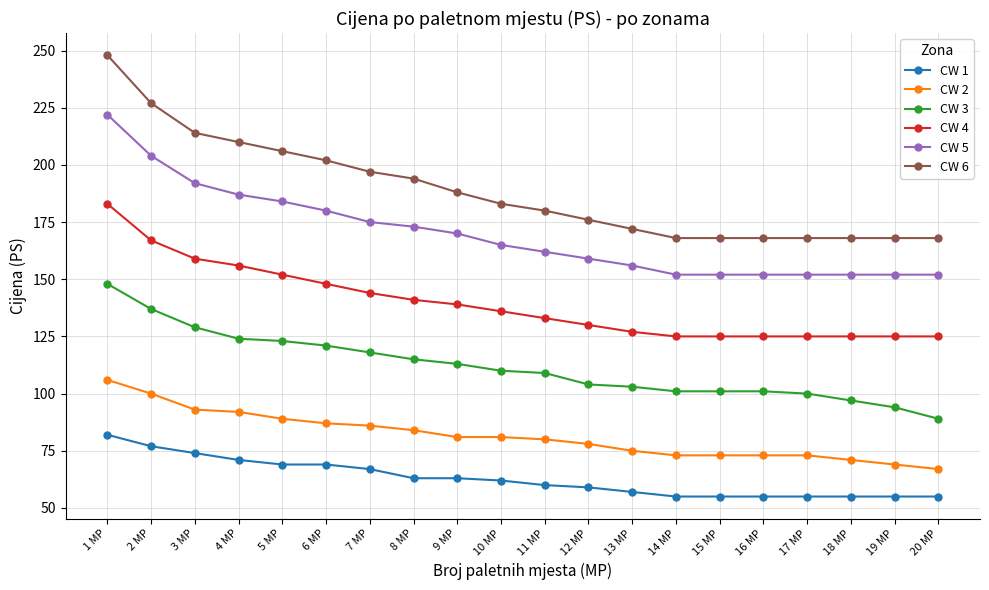

What is the difference between the CW 1 values at 13 MP and 4 MP?

14